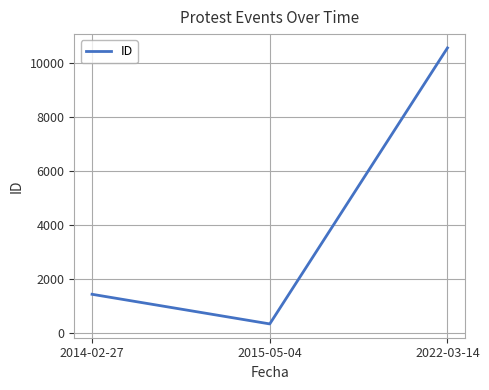

What is the difference between the values at 2022-03-14 and 2014-02-27?

9109